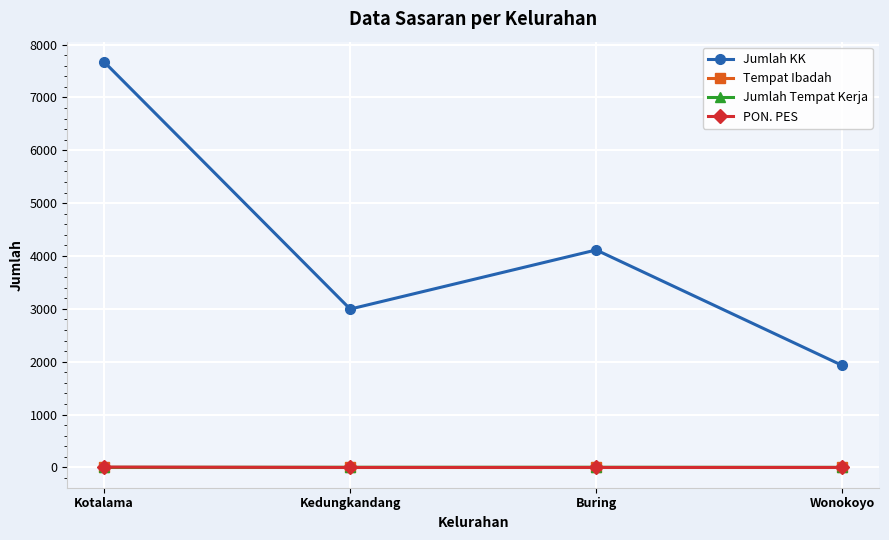

True or false: Tempat Ibadah has more than 1 interior local peaks.

False